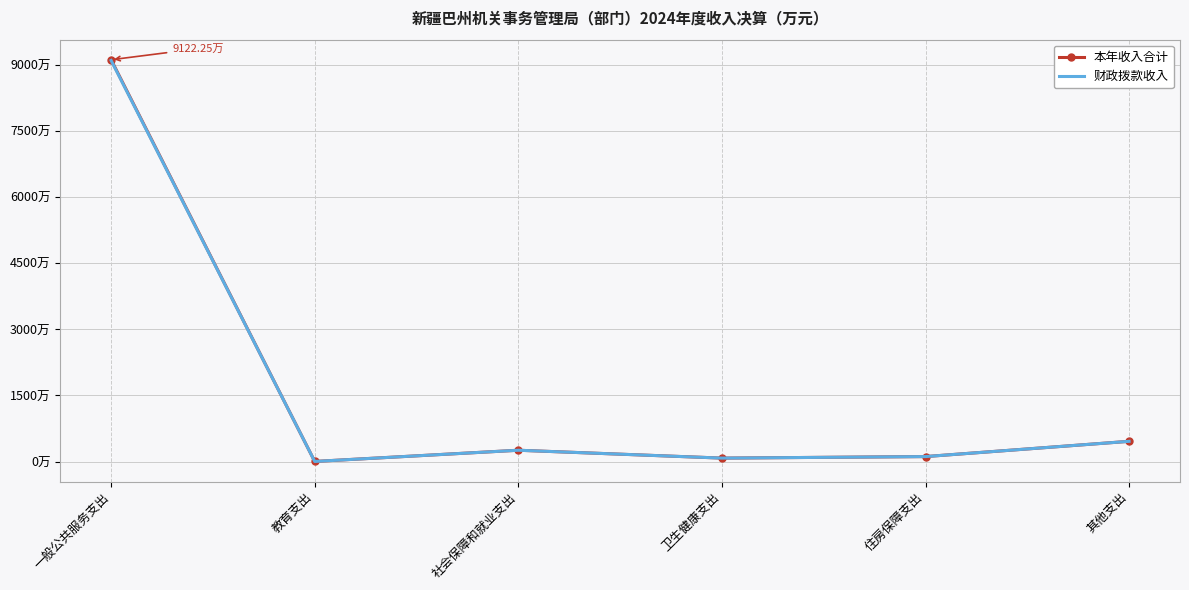

True or false: 财政拨款收入 has a value of 150.6 at 住房保障支出.

False